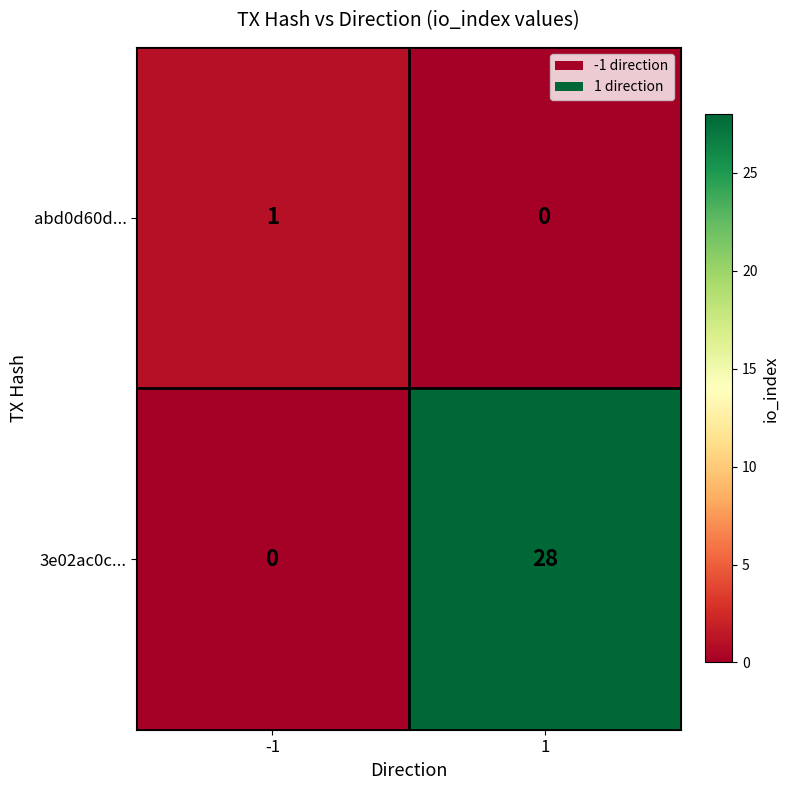

Is it true that 3e02ac0c... equals -12 at -1?

False